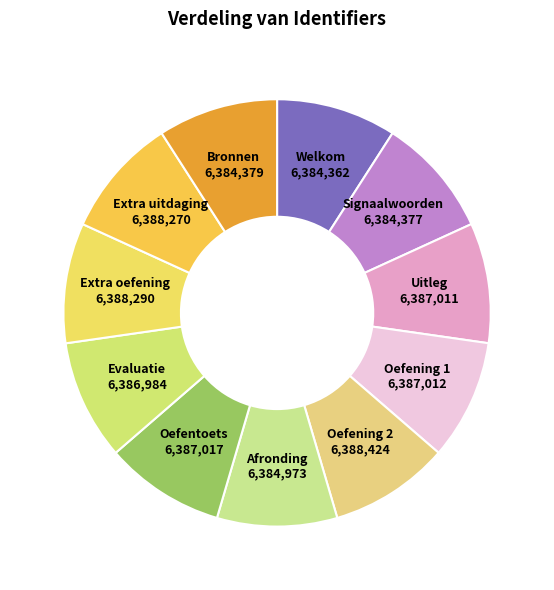

Approximately how many times larger is the value at Oefening 2 compared to Extra oefening?

1.0